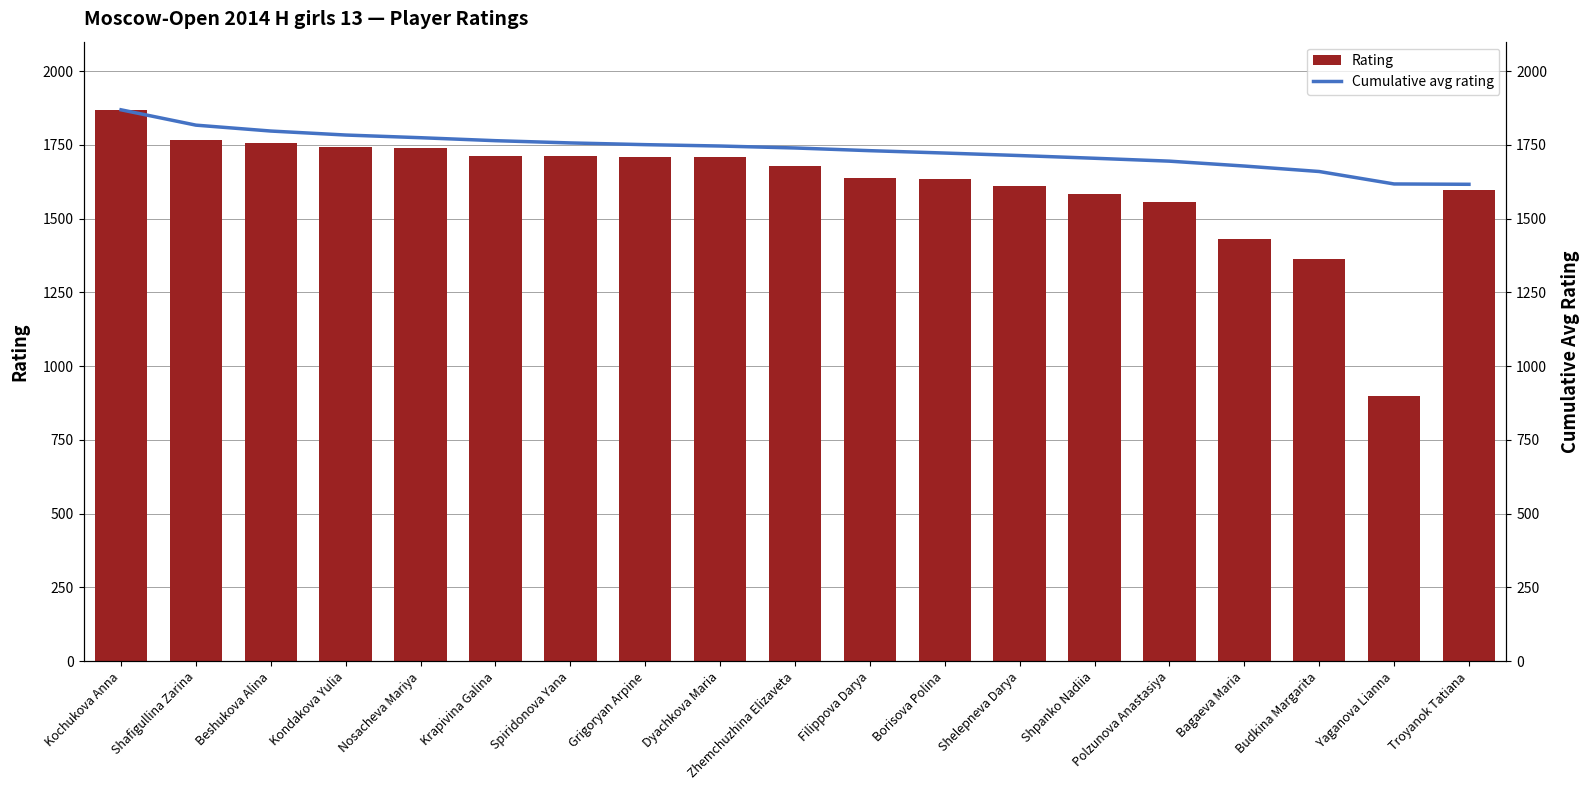

Does the chart contain any negative values?

No